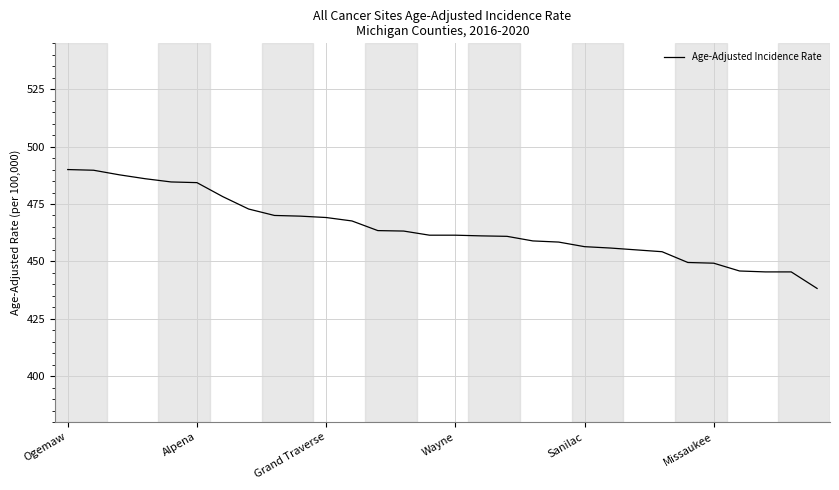

What is the smallest value displayed?

438.2